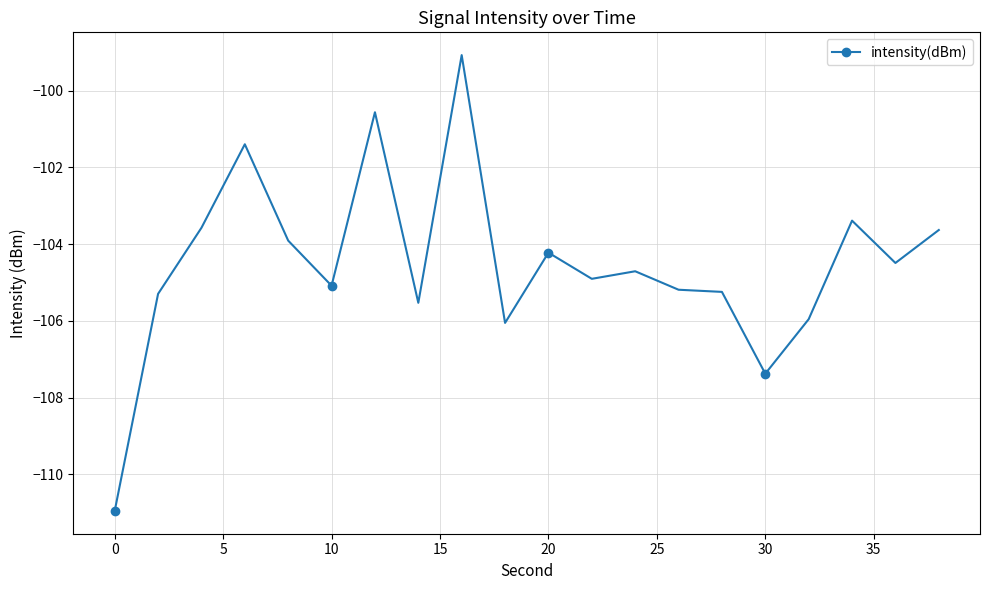

How many lines are shown in the chart?

1